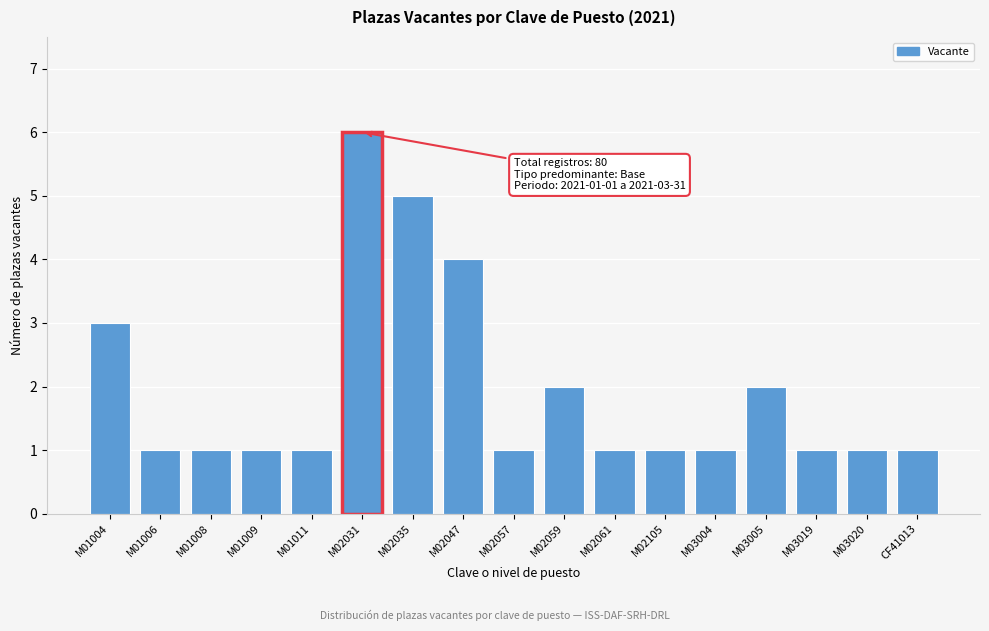

Reading right to left, what are all the values shown in this chart?

1	1	1	2	1	1	1	2	1	4	5	6	1	1	1	1	3